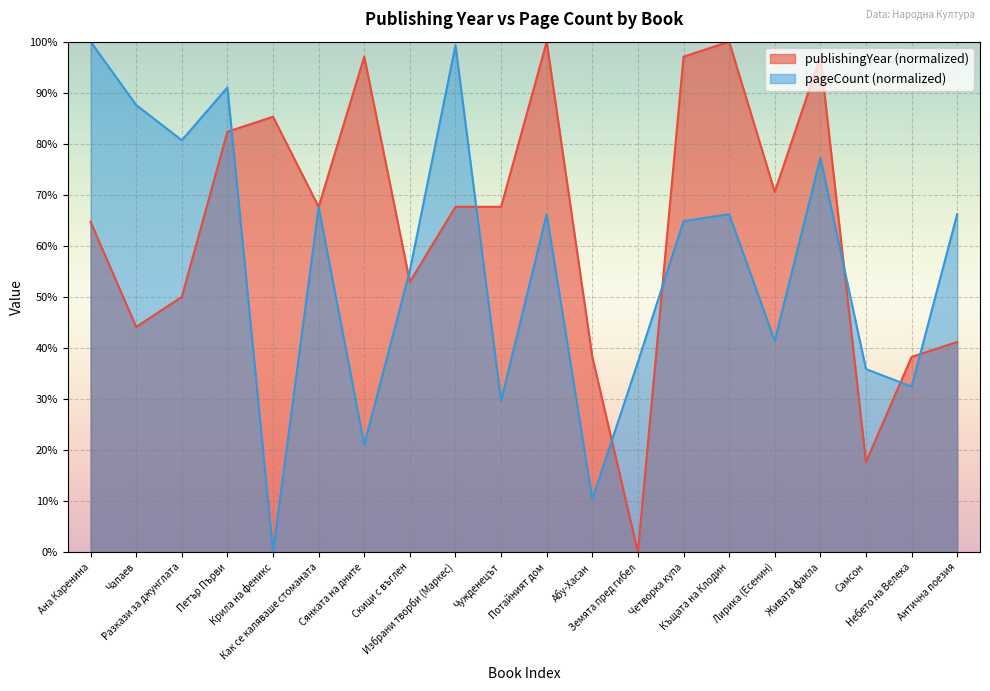

What is the sum of all publishingYear values?

1279.4